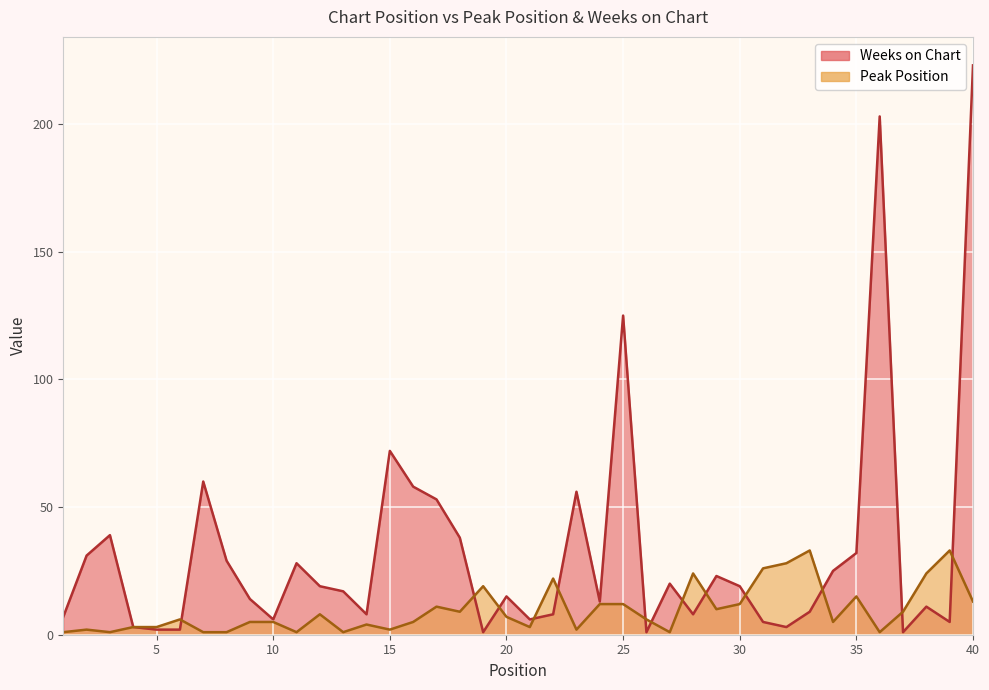

Where do Peak Position and Weeks on Chart first cross each other?

6 and 7